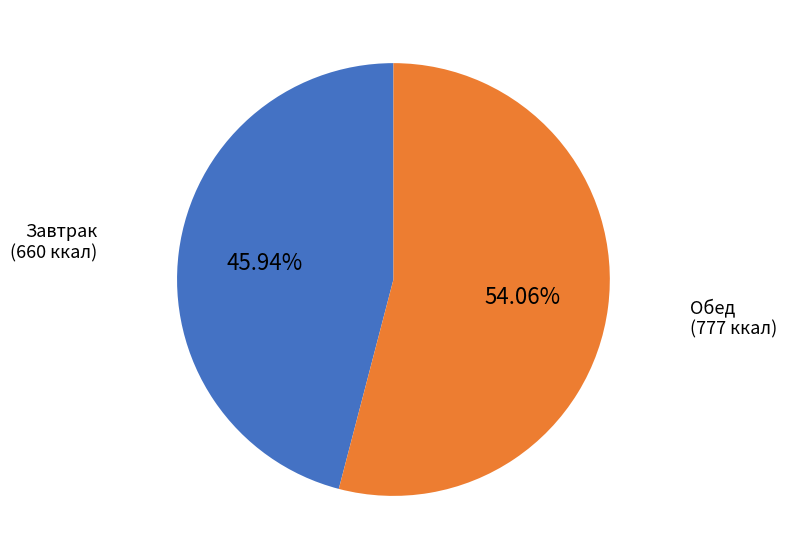

Is there a majority slice in this chart?

Yes